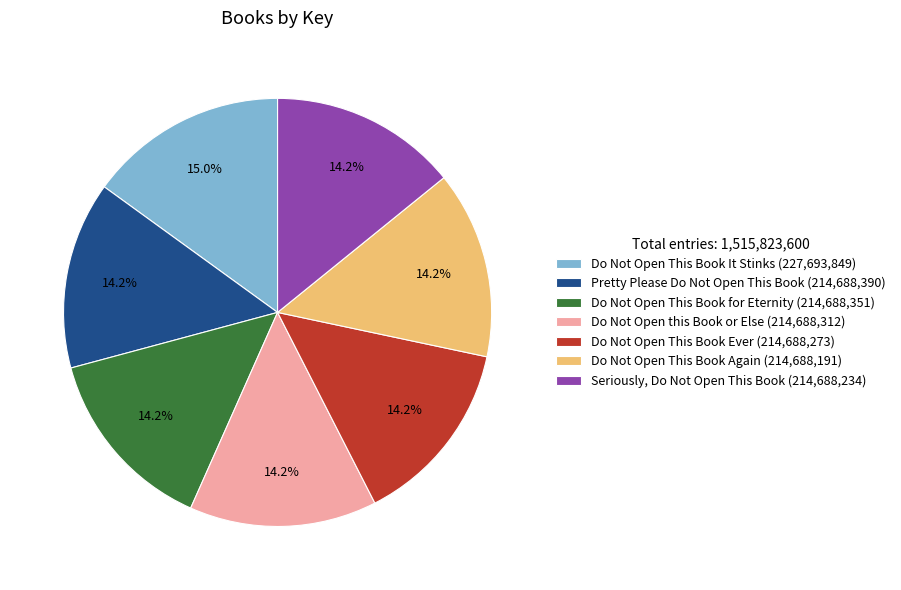

What percentage is the Do Not Open This Book It Stinks slice, to the nearest percent?

15%